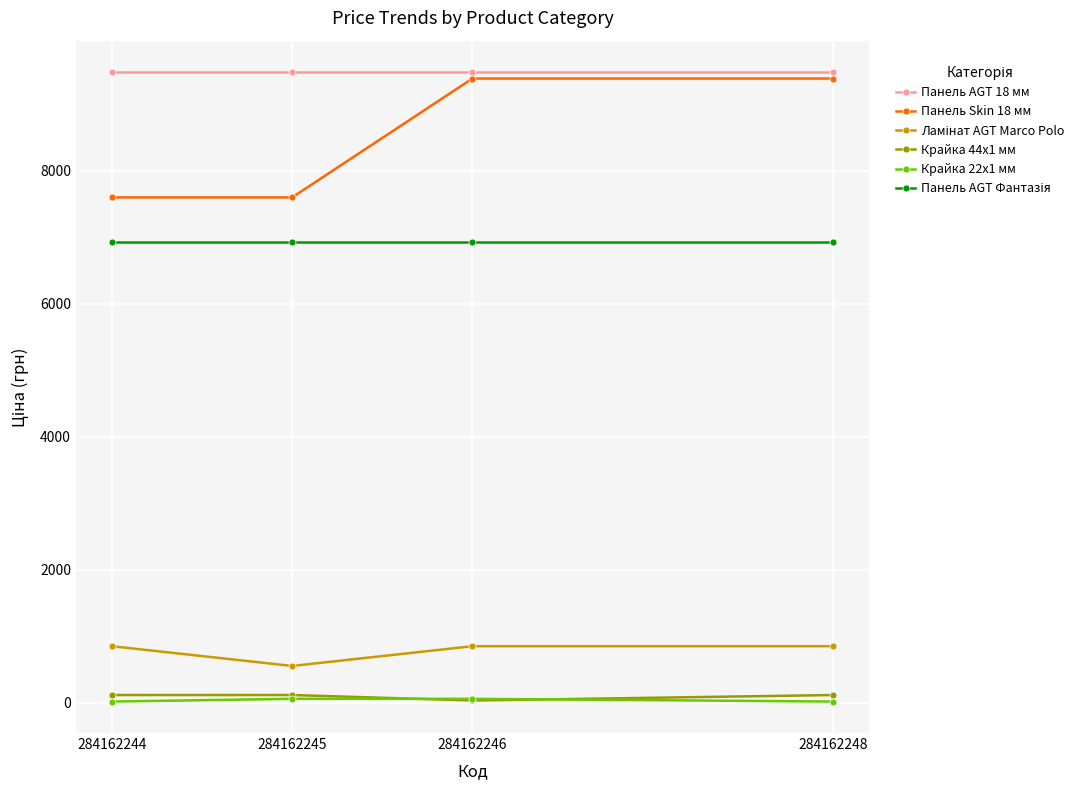

Which series has the largest total across all categories?

Панель AGT 18 мм